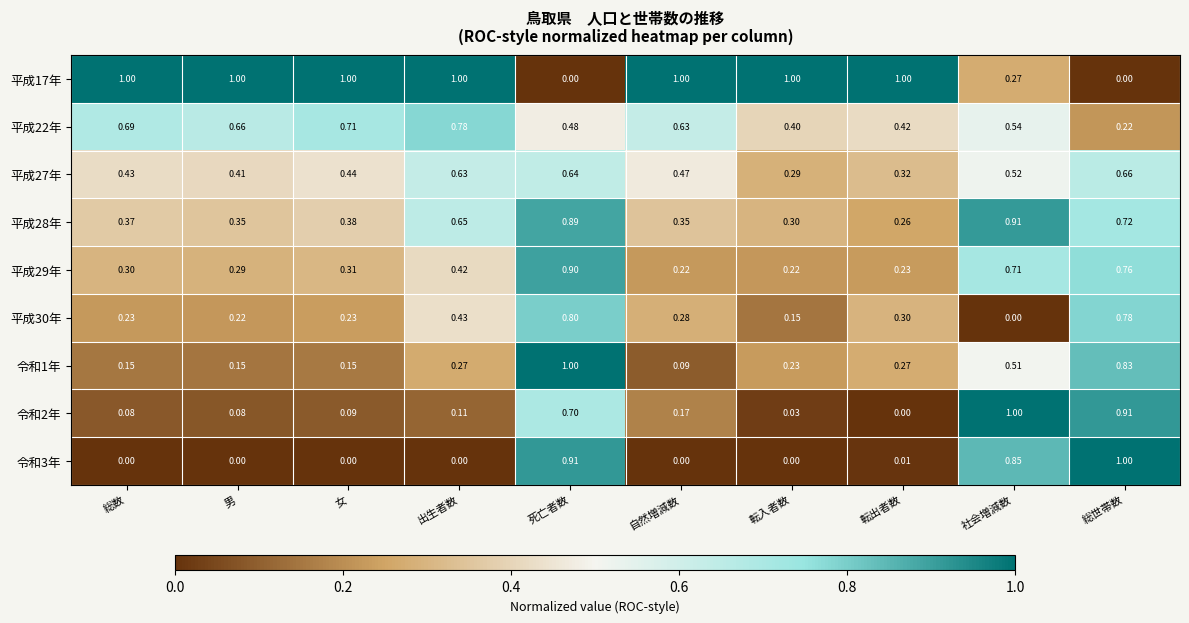

What is the difference between the highest and lowest values at 男?

1.0